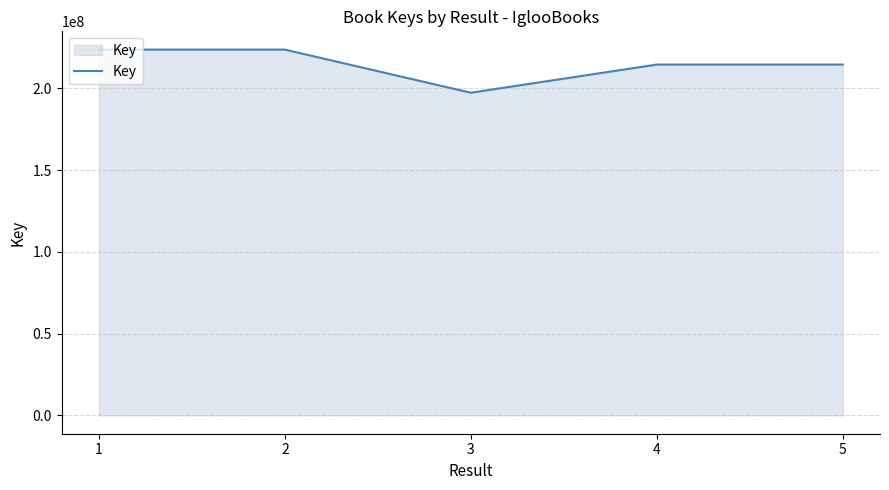

Which has a higher value, 3 or 1?

1